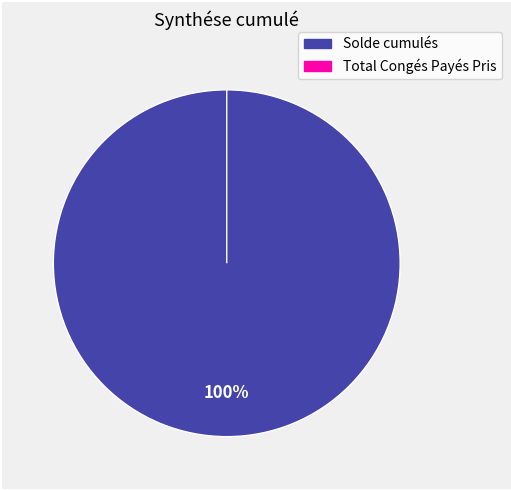

Rank the categories by value from lowest to highest.

Total Congés Payés Pris, Solde cumulés